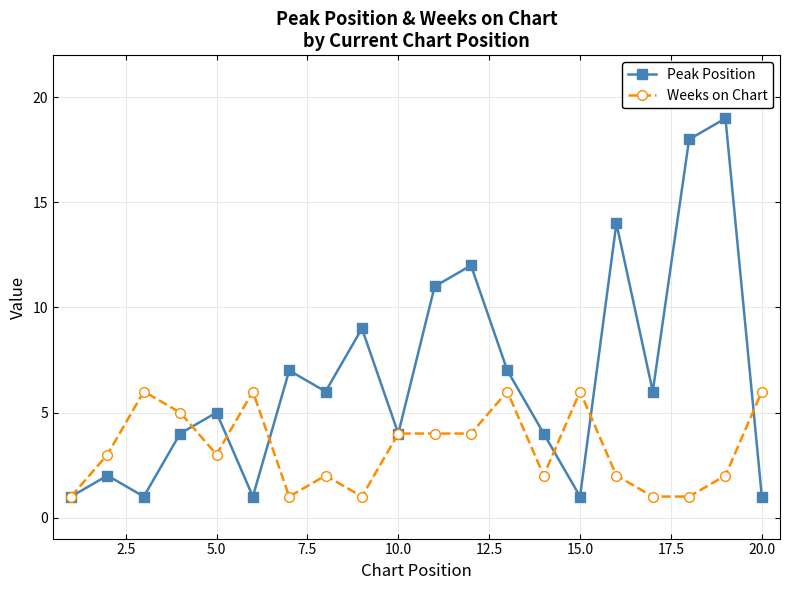

Which series has the widest spread of values?

Peak Position